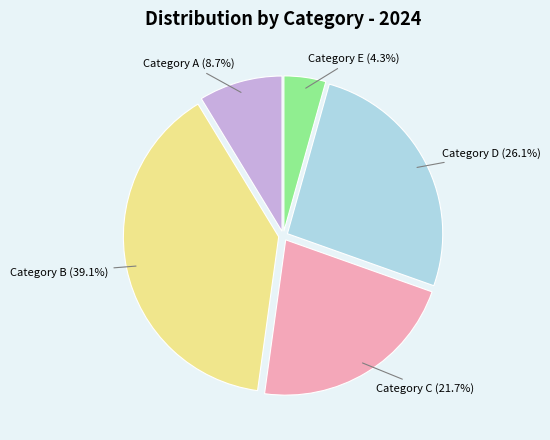

Which has a higher value, Category D or Category E?

Category D